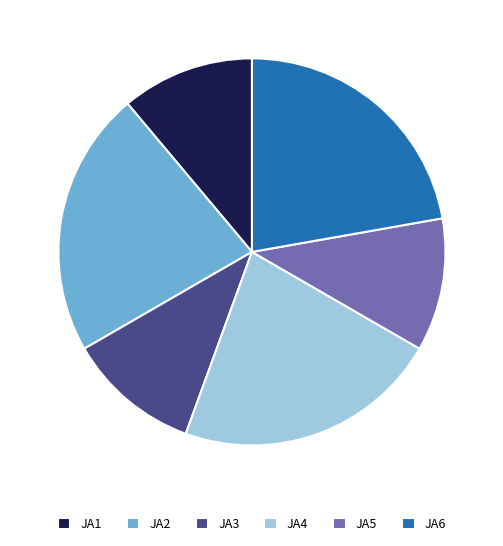

How many segments does this pie chart have?

6